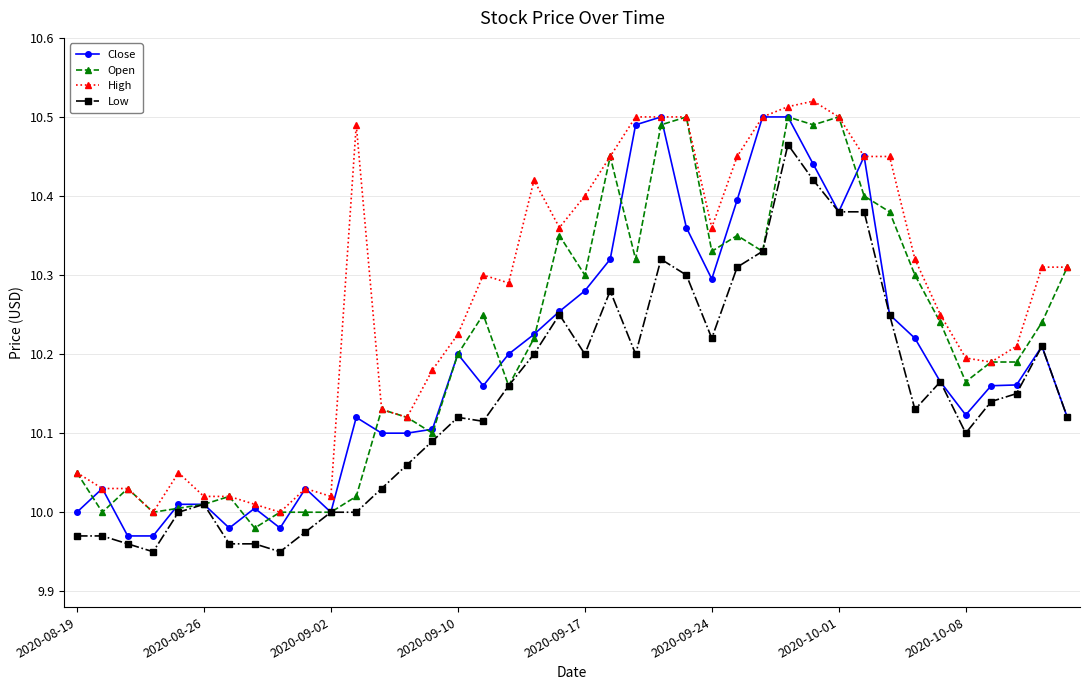

List the series in order of their overall mean, lowest first.

Low, Close, Open, High